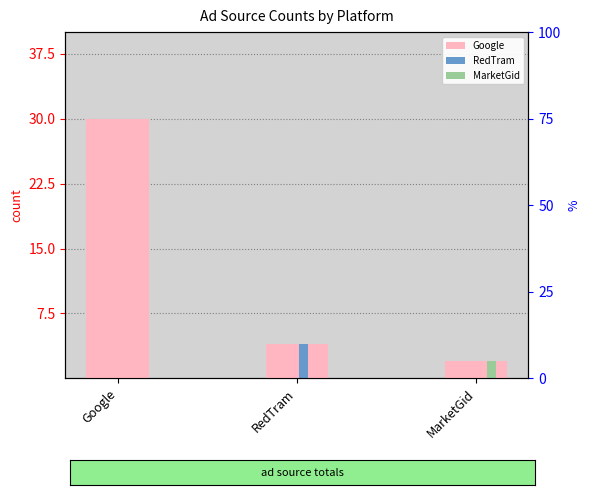

At which category is the sum across all series the highest?

Google